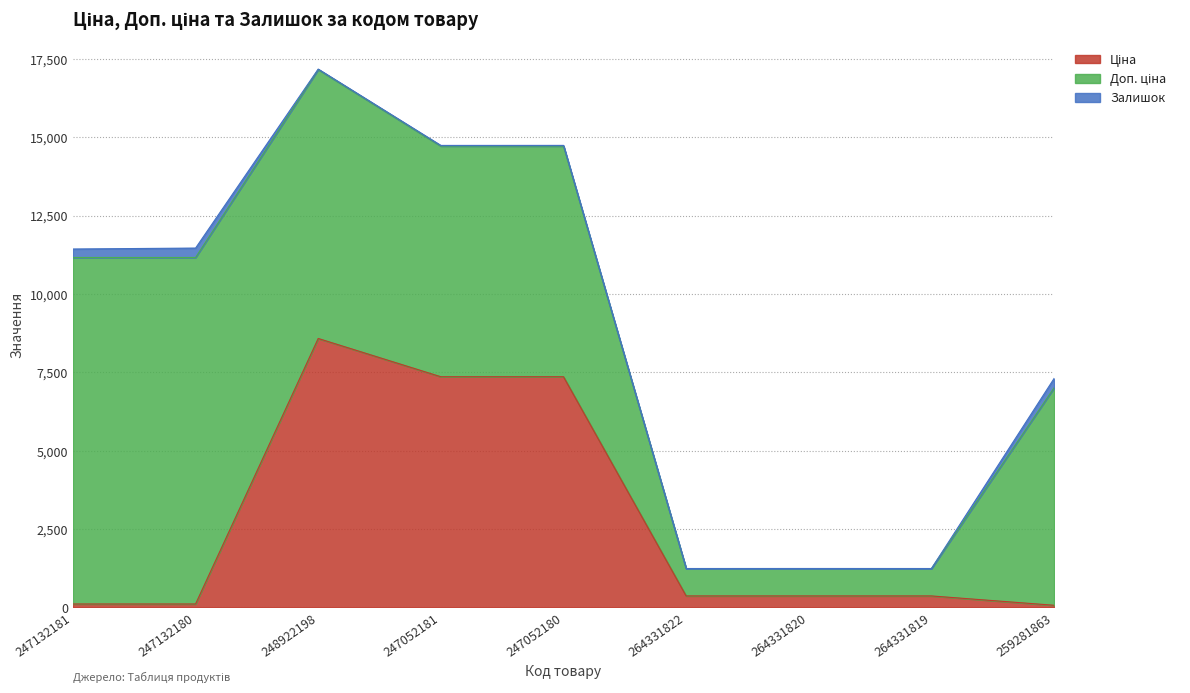

What is the total value across all series at 247132181?

11435.5